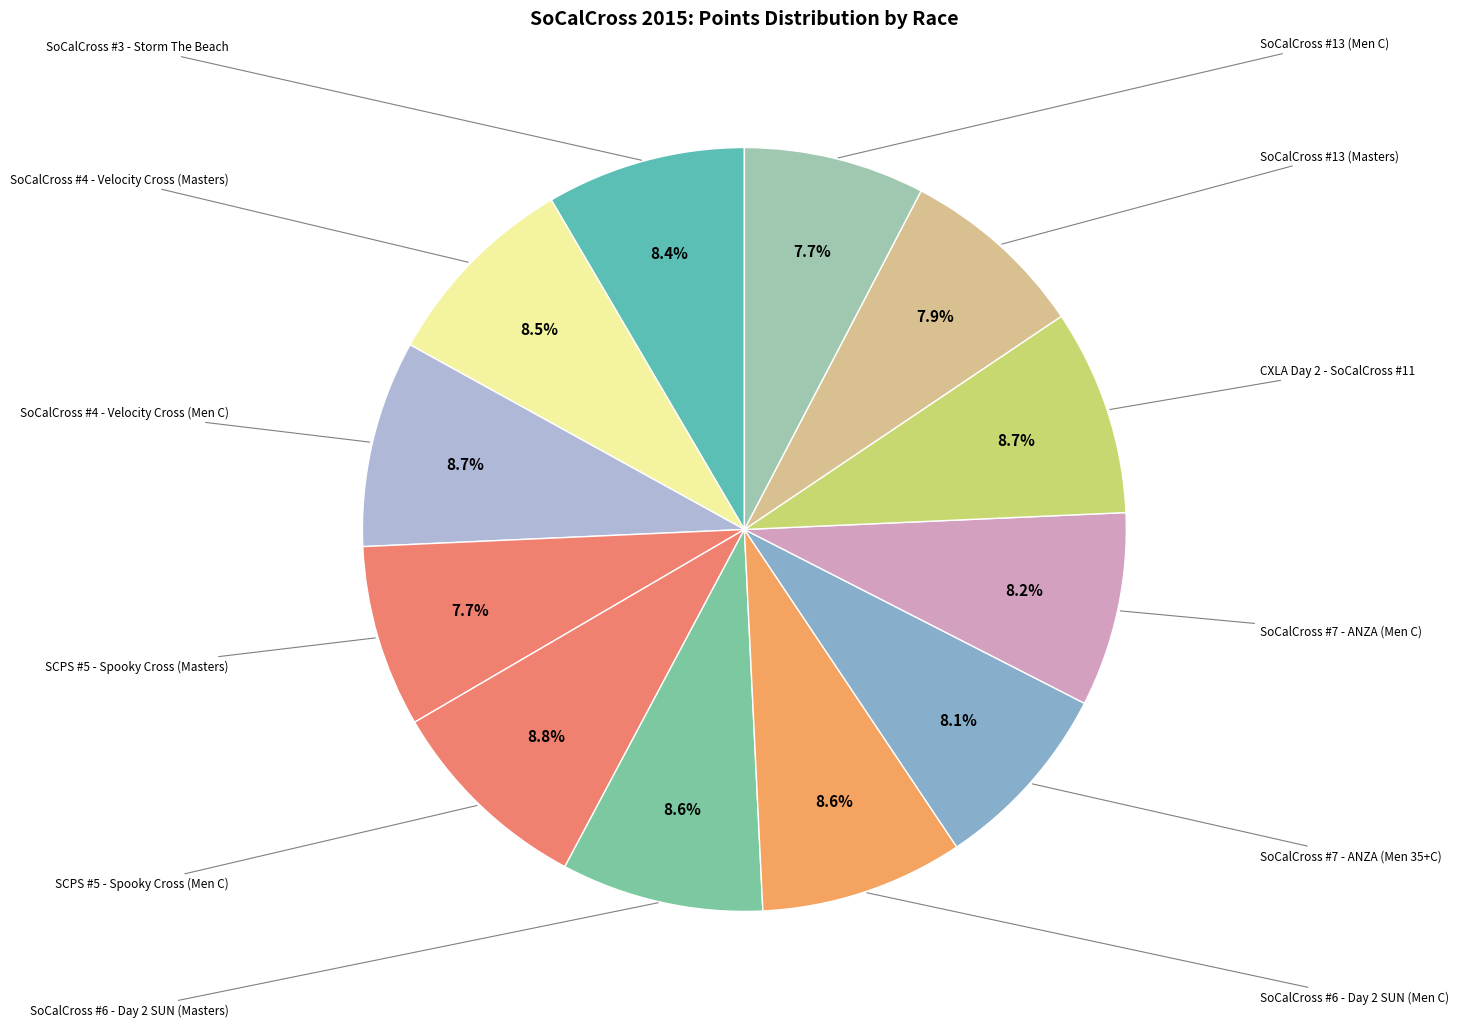

What is the largest slice in the pie chart?

SCPS #5 - Spooky Cross (Men C)